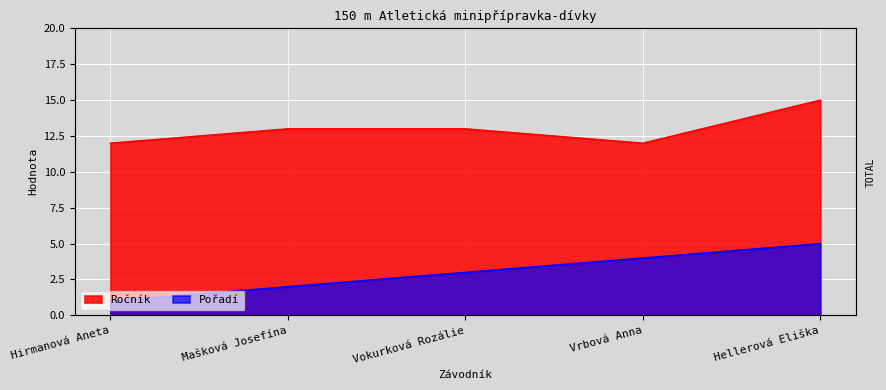

At which label does Ročník first exceed 13?

Hellerová Eliška